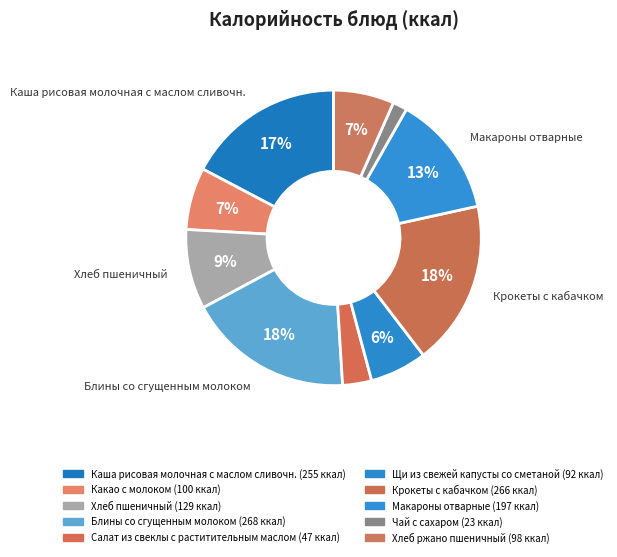

Combined, do Блины со сгущенным молоком and Крокеты с кабачком account for over 50%?

No